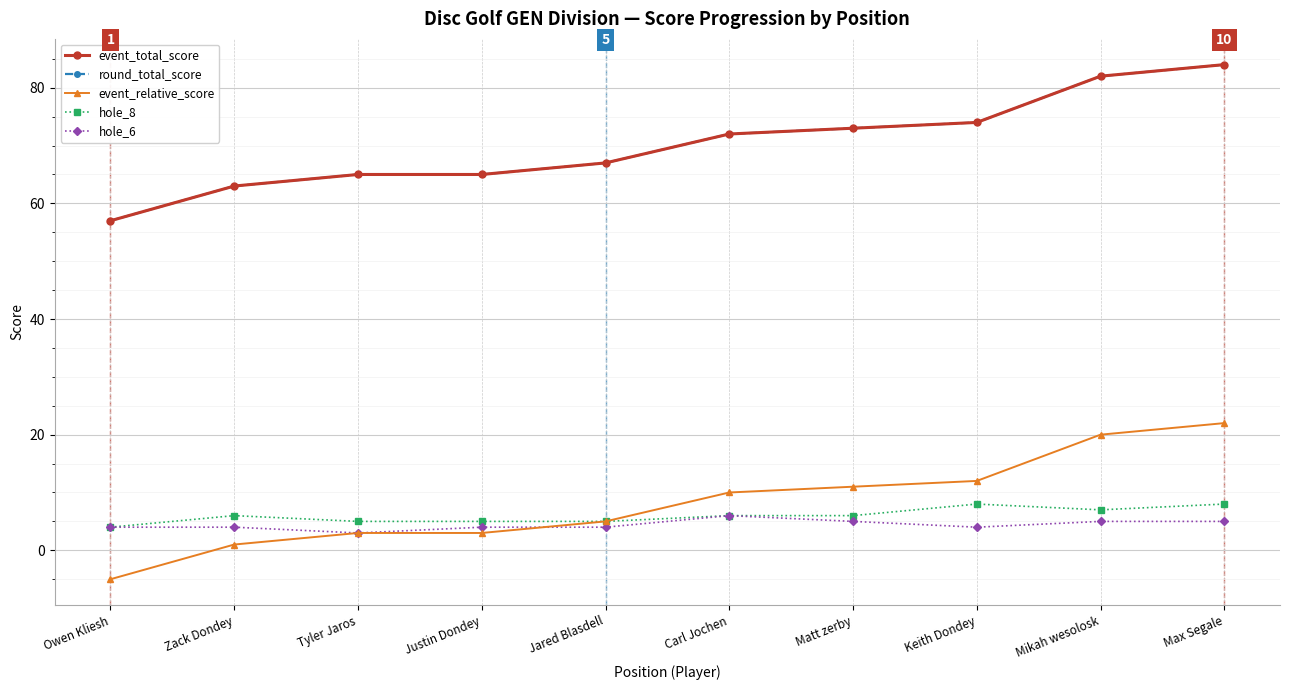

List the series in order of their peak value, highest first.

event_total_score, round_total_score, event_relative_score, hole_8, hole_6